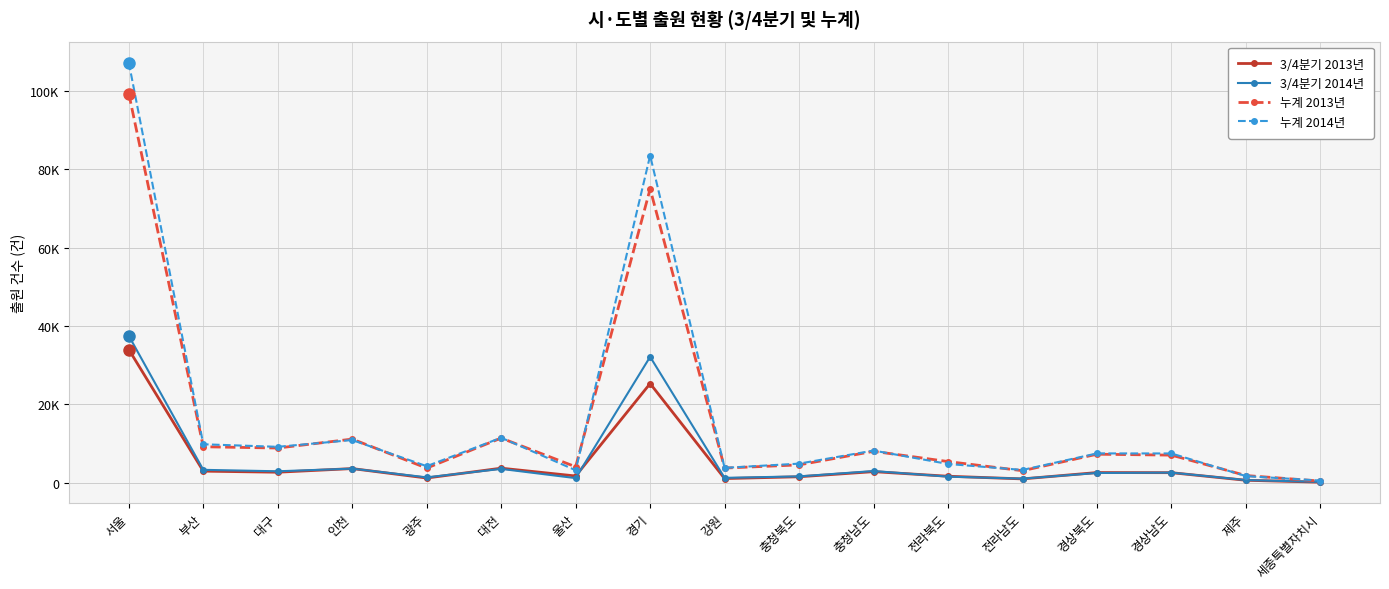

Is the value of 누계 2013년 at 세종특별자치시 greater than the value of 3/4분기 2014년 at 전라북도?

No